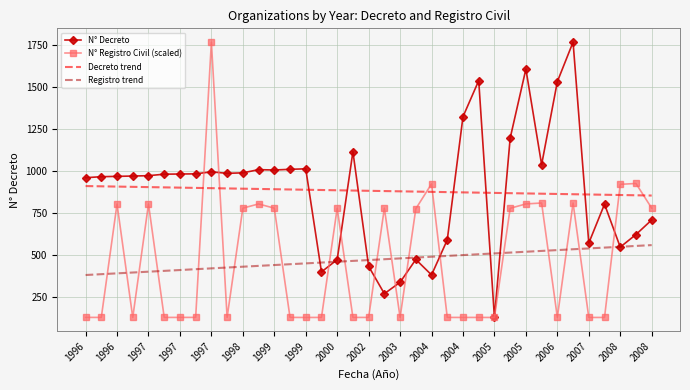

True or false: Registro trend and Decreto trend cross at least once.

False